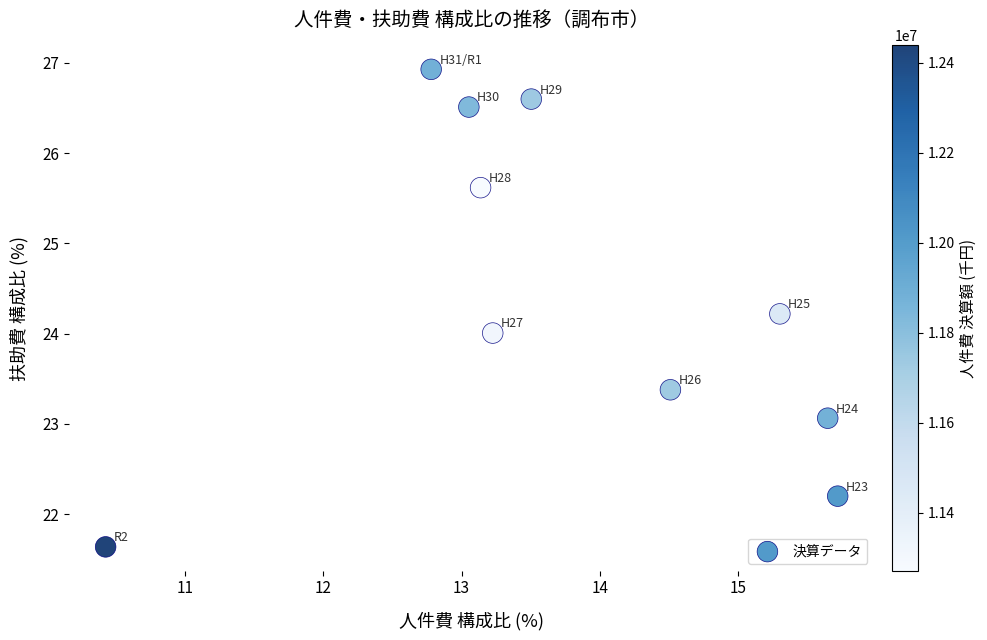

What is the range of Y values (max minus min)?

5.3